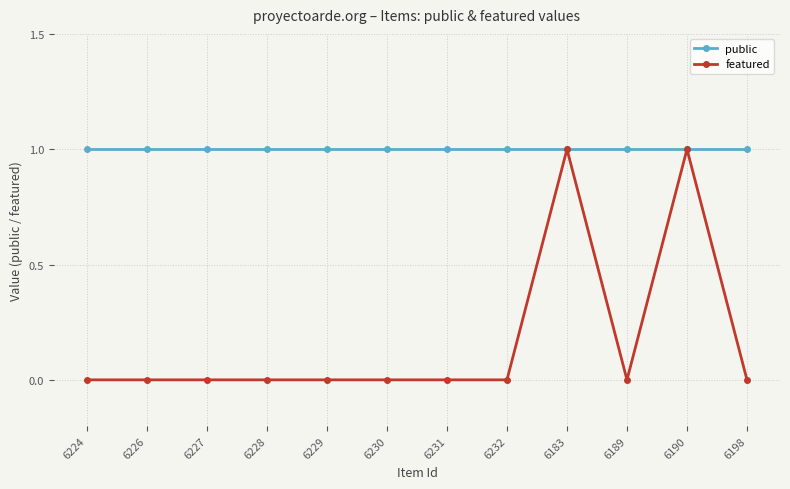

What are all the series names shown in the legend?

public, featured